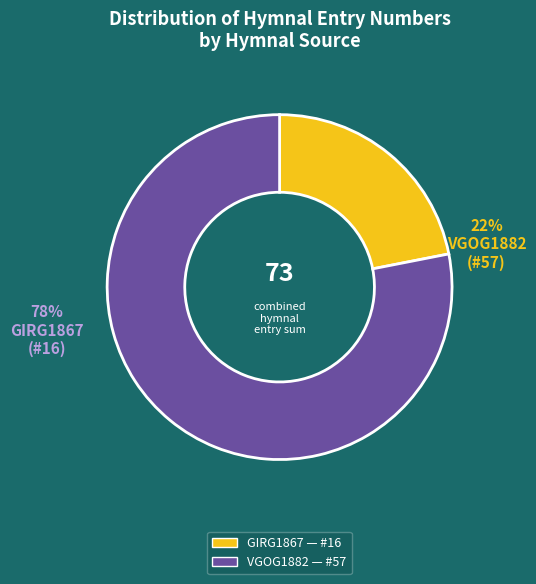

To the nearest percent, what percentage of the pie is Verbessertes Gesangbuch (VGOG1882, #57)?

78%